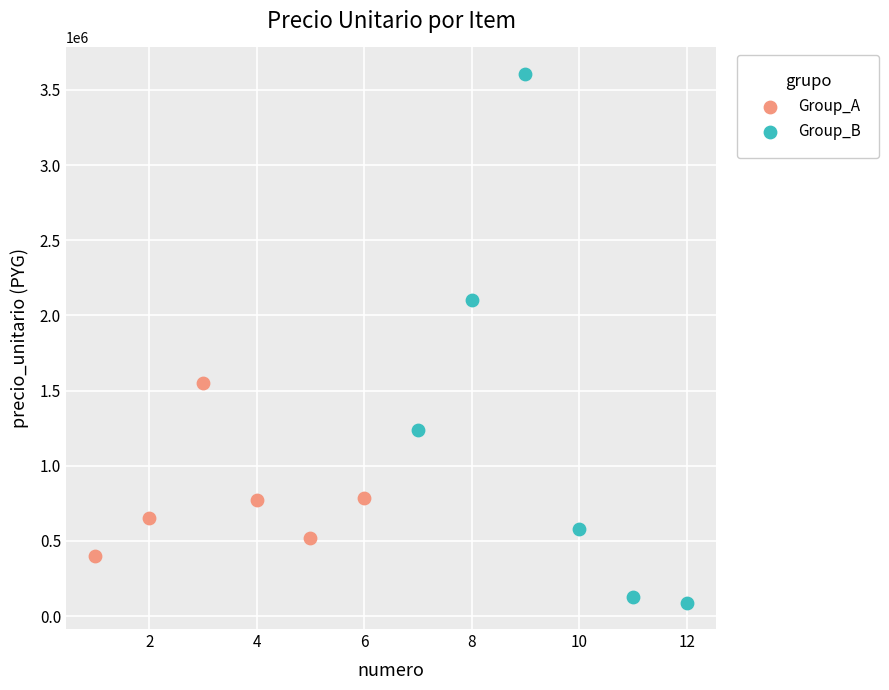

Which series contains the highest Y value?

Group_B